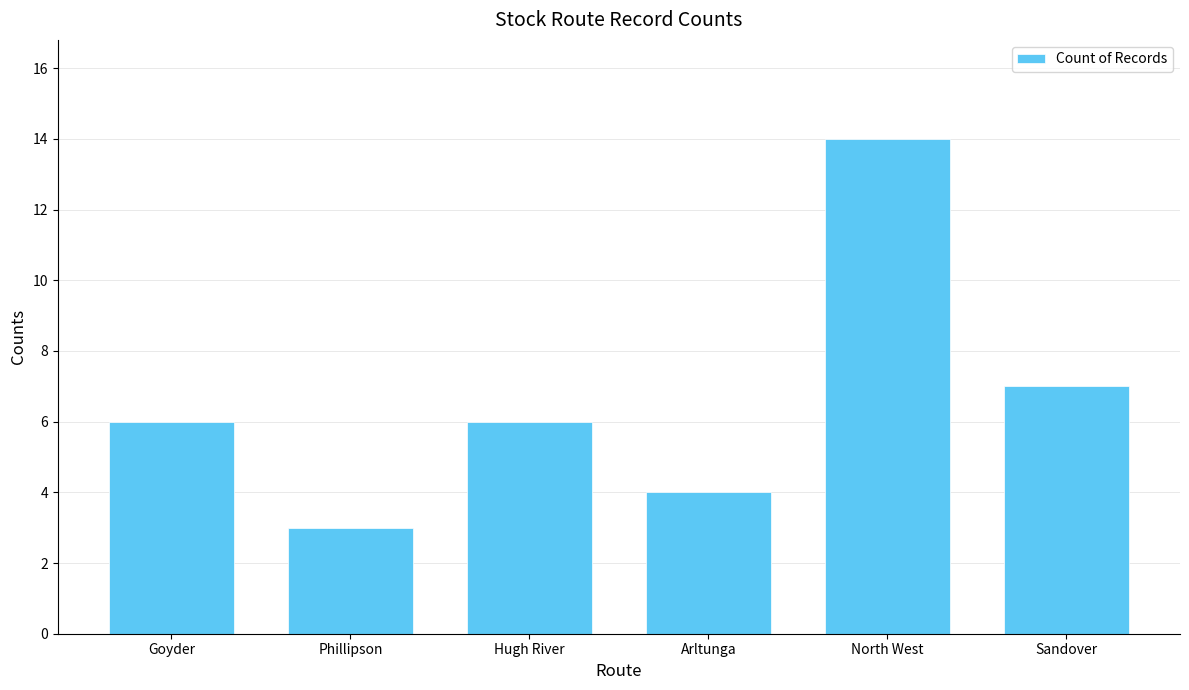

What is the ratio of the value at Arltunga to the value at Goyder?

0.7